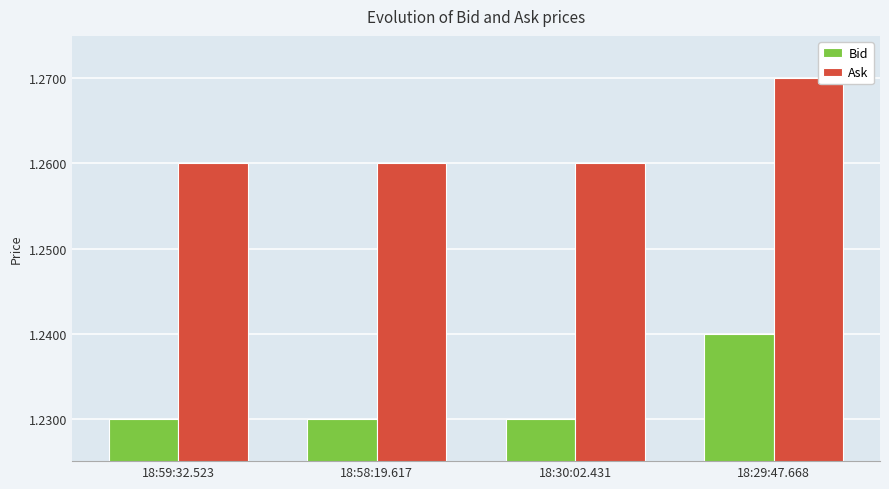

Count the Ask values in the range 1 to 2.

4